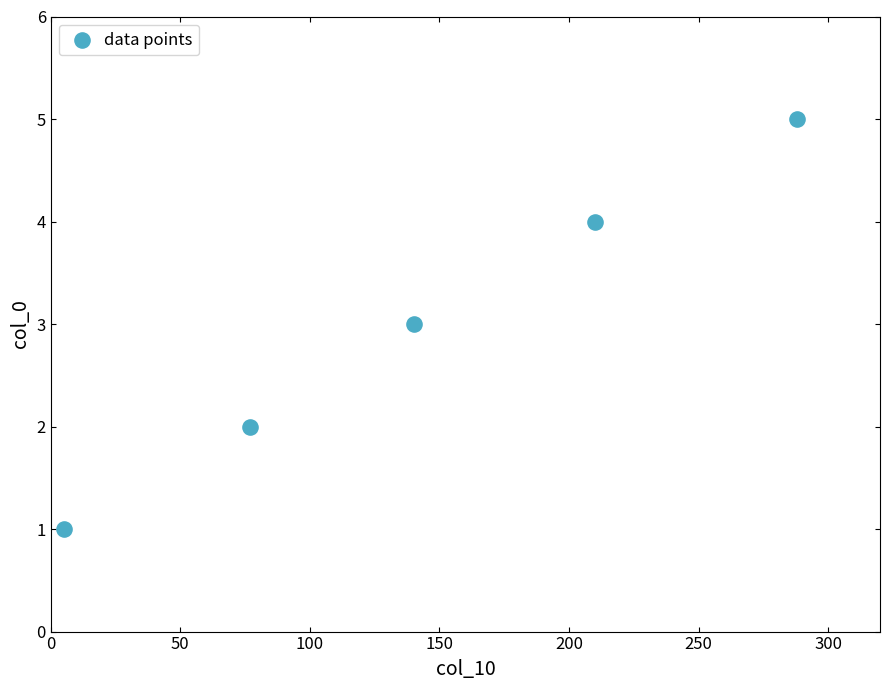

What is the range of Y values (max minus min)?

4